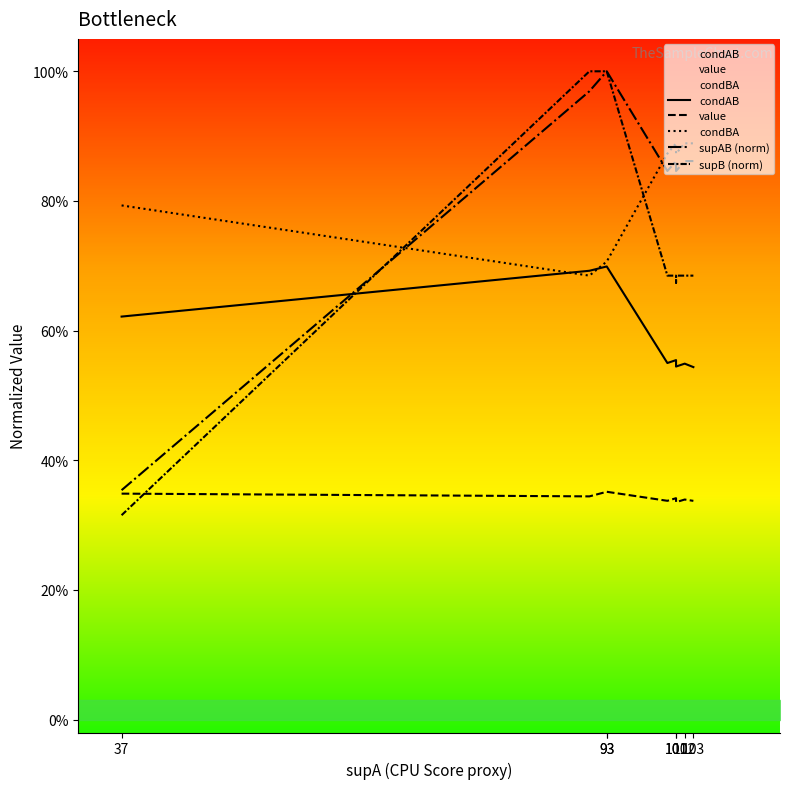

Is it true that condBA equals 0.9 at 93?

False